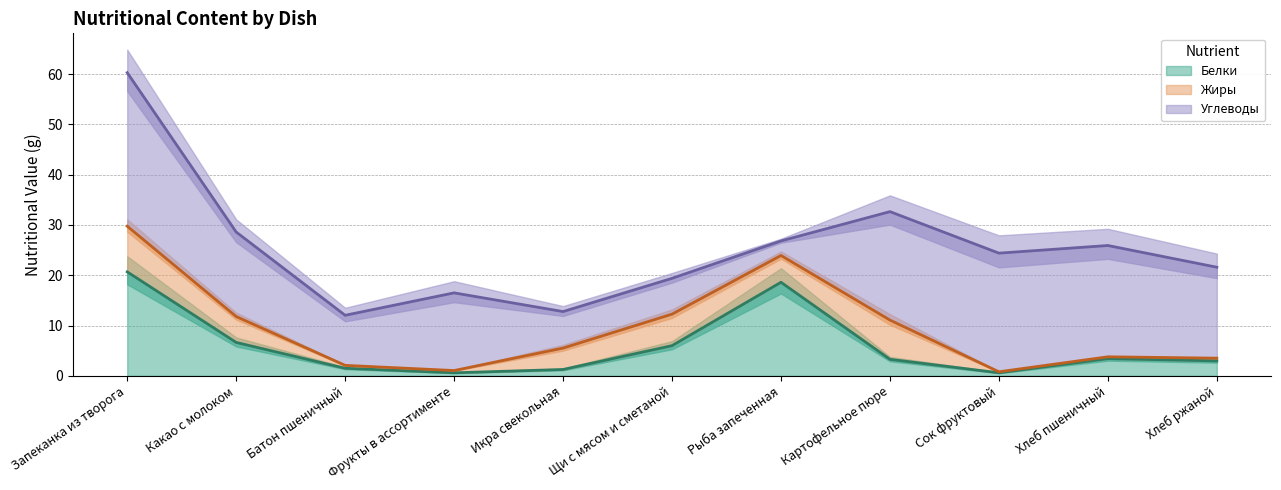

What is the sum of all Углеводы values?

175.4